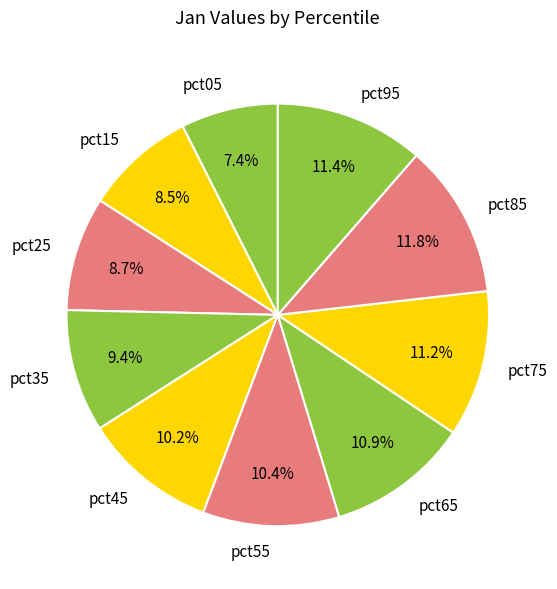

How many slices are in this pie chart?

10